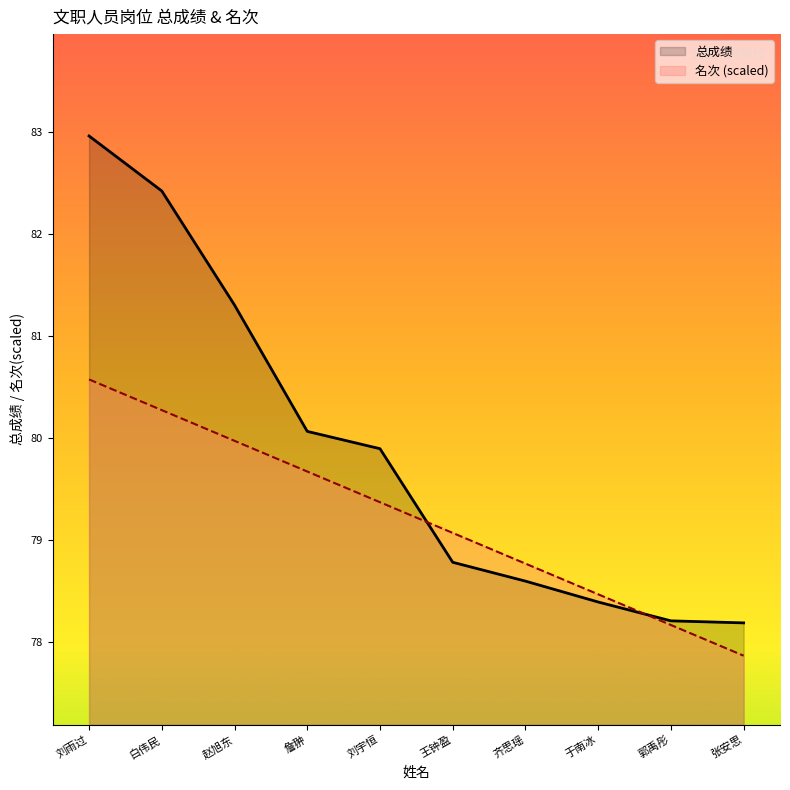

At 齐思瑶, list the series in order from smallest to largest.

总成绩, 名次 (scaled)